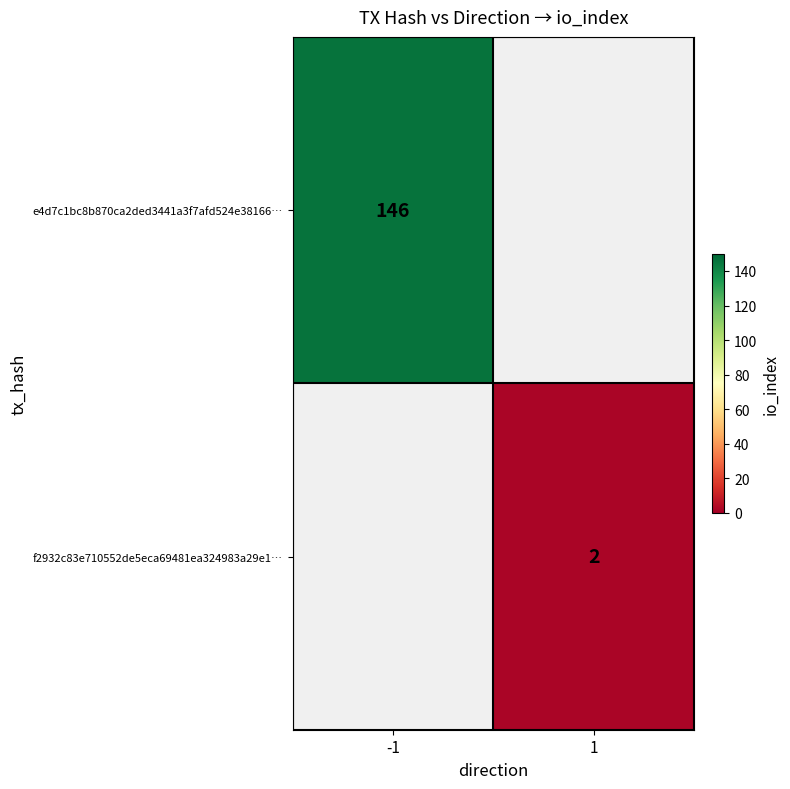

The f2932c83e710552de5eca69481ea324983a29e1… series shows 2 at 1. True or false?

True